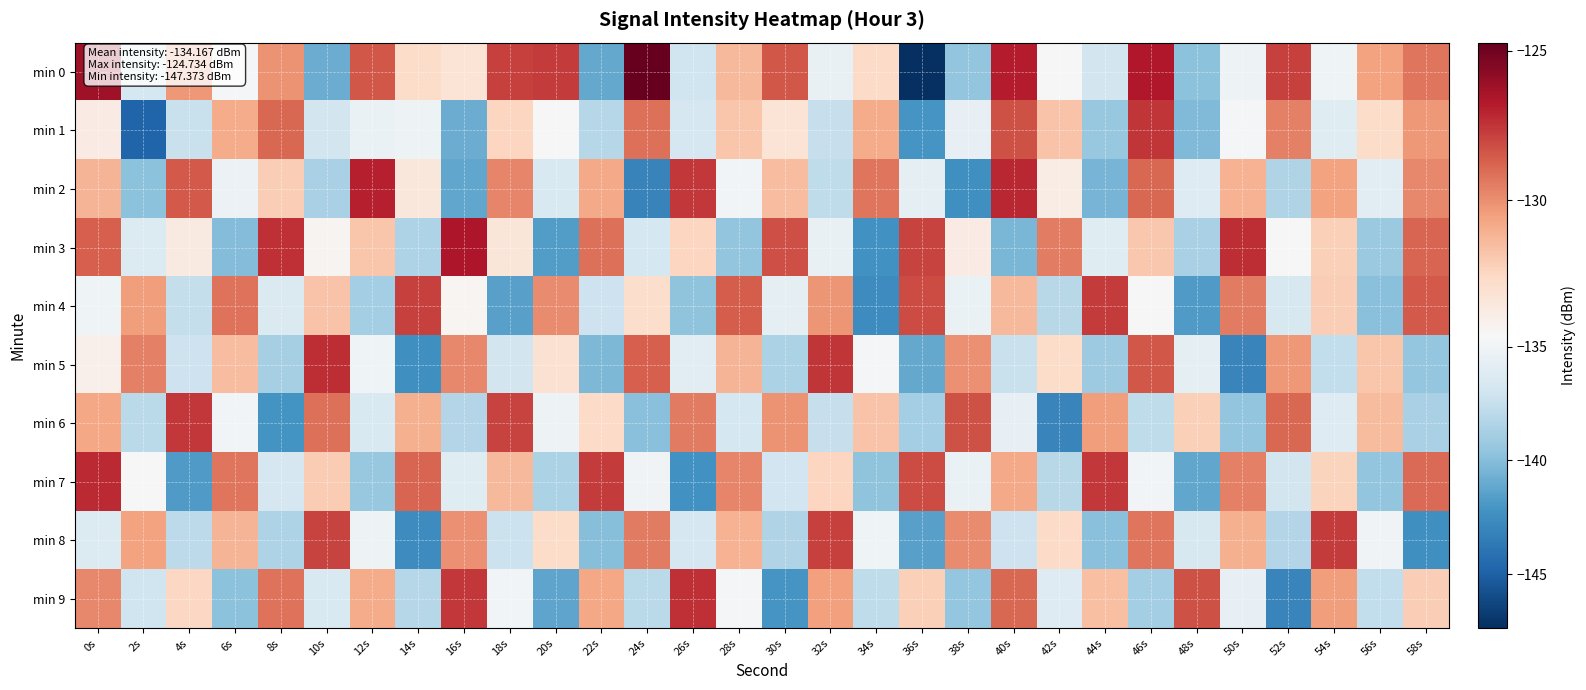

Rank the series by their maximum value, from highest to lowest.

min 0, min 3, min 2, min 7, min 5, min 9, min 1, min 6, min 4, min 8